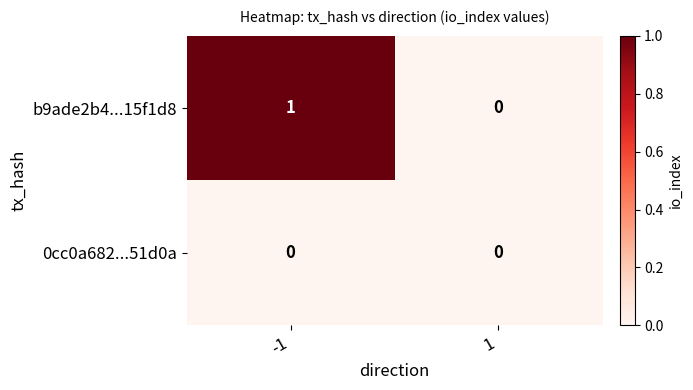

How many data points in b9ade2b4...15f1d8 are less than 1?

1